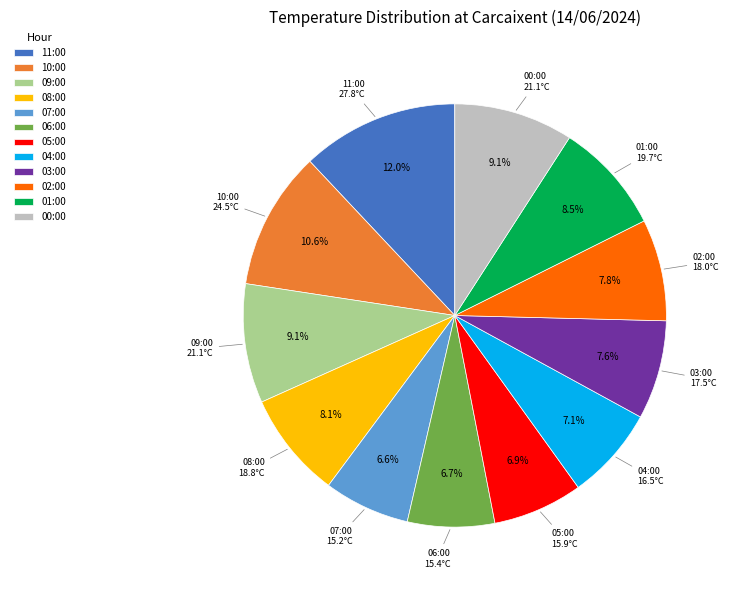

What percentage is NOT represented by 05:00?

93.1%